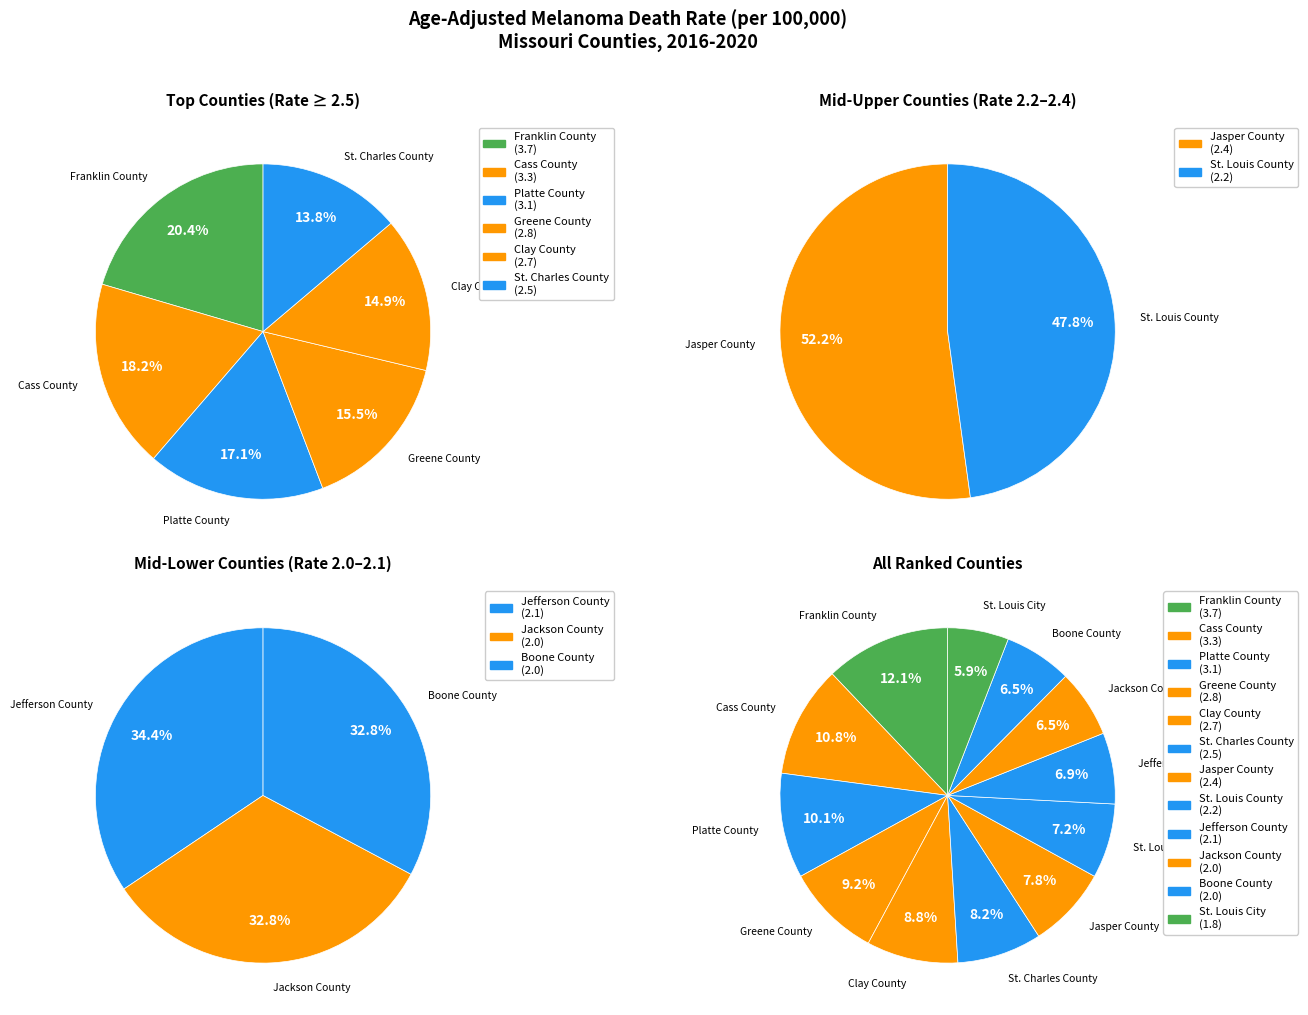

What is the change in value from Platte County to St. Charles County?

-0.6